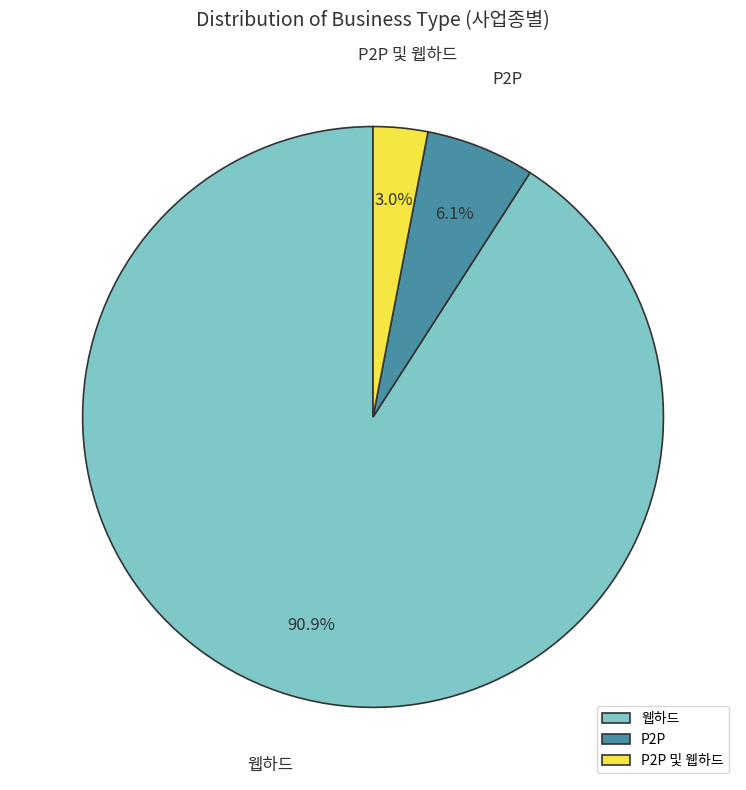

Count the number of slices in the pie.

3